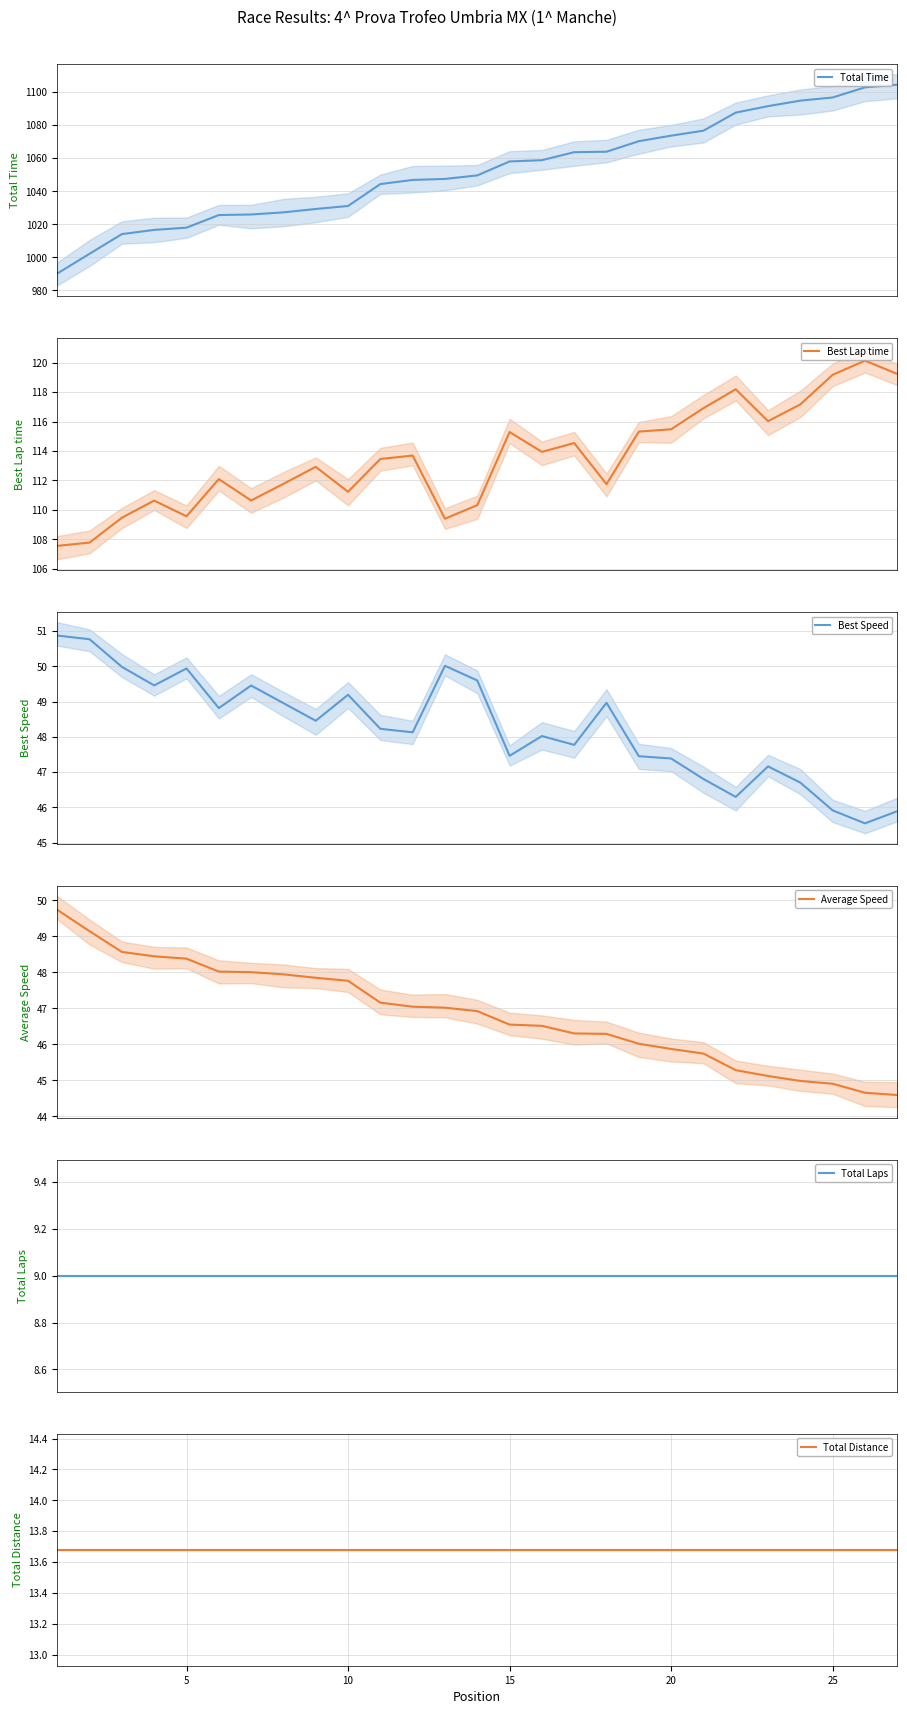

What is the lowest value of the Total Time series?

990.2